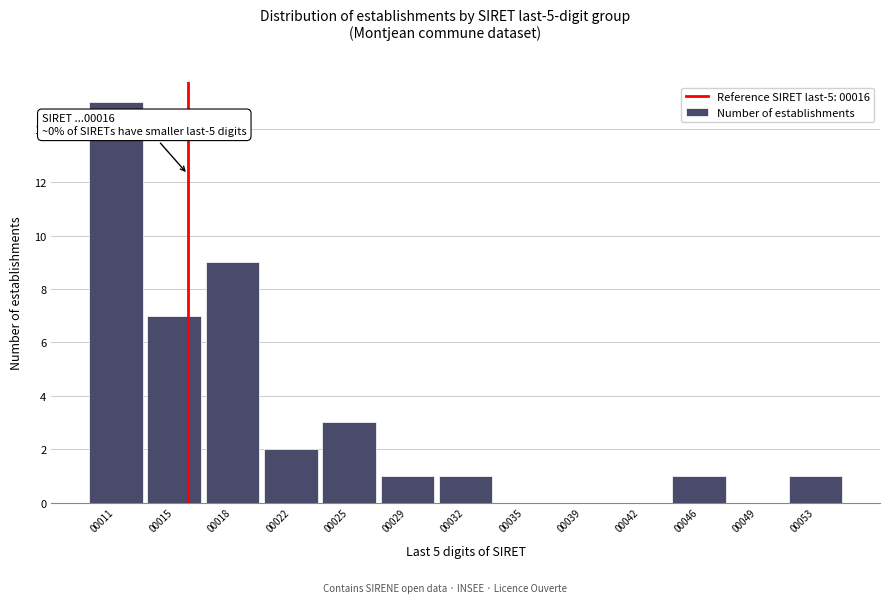

Reading right to left, transcribe all the data shown in this chart.

00053=1	00049=0	00046=1	00042=0	00039=0	00035=0	00032=1	00029=1	00025=3	00022=2	00018=9	00015=7	00011=15